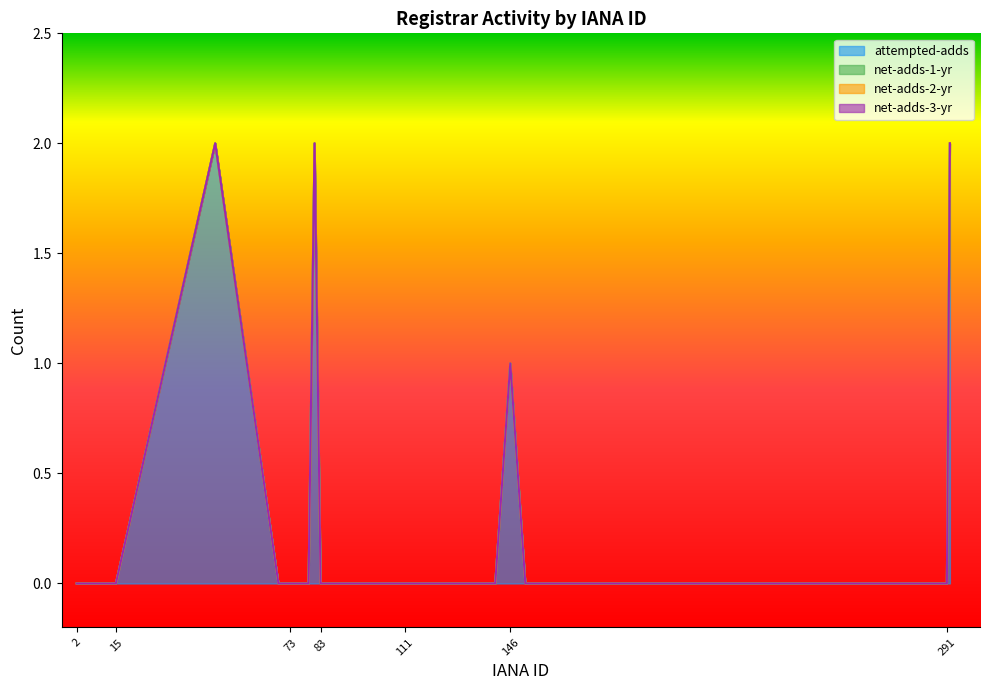

True or false: attempted-adds and net-adds-3-yr intersect in this chart.

False